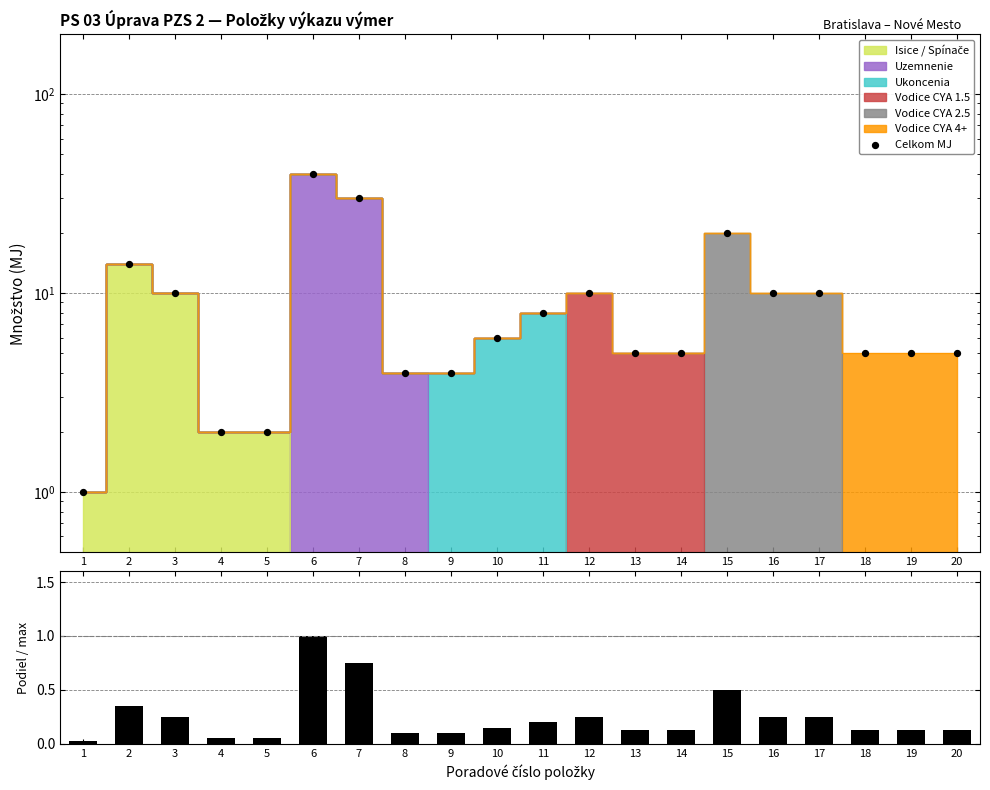

Which series reaches the minimum Y coordinate?

Podiel z max.